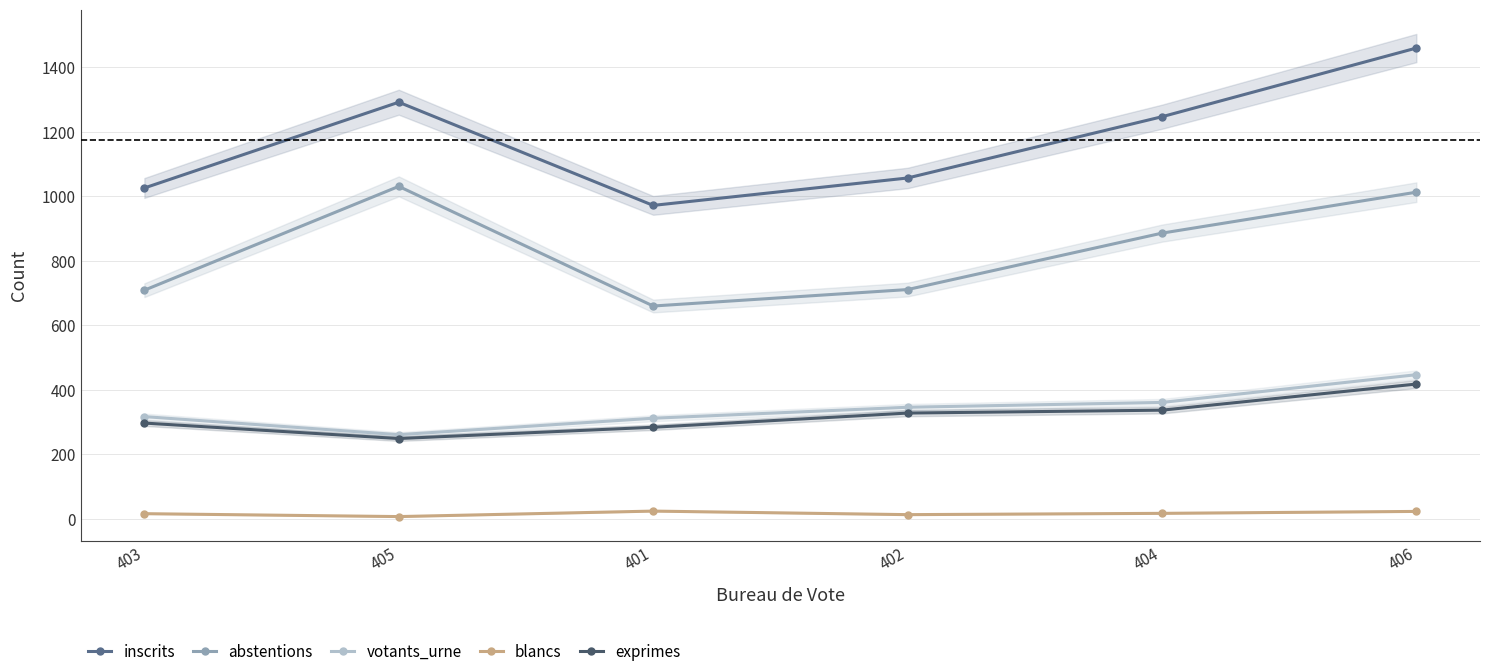

What is the spread (max minus min) of values at 404?

1230